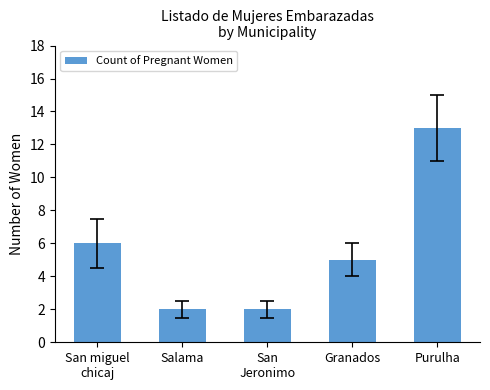

Where does the data first go above 5?

San miguel
chicaj